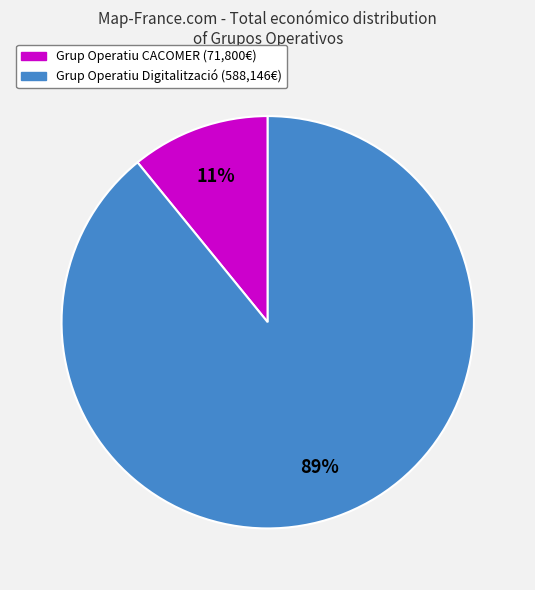

To the nearest percent, what is the average slice percentage?

50%